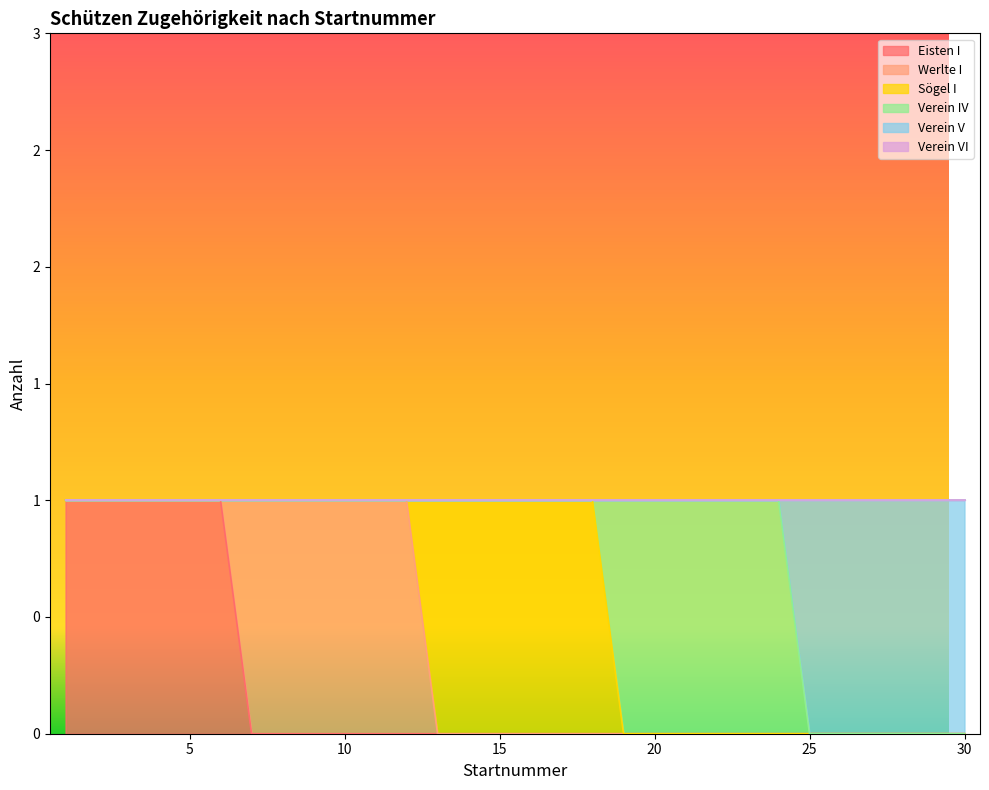

True or false: Sögel I has a value of 0 at 25.

True